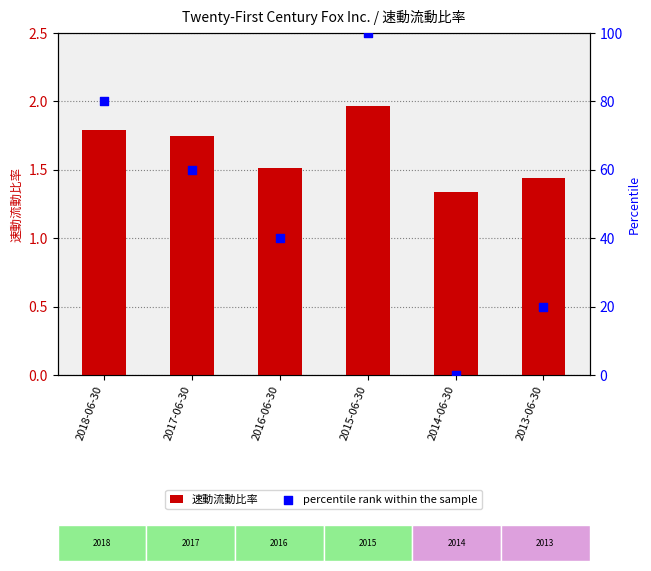

Which series has the widest spread of Y values?

percentile rank within the sample